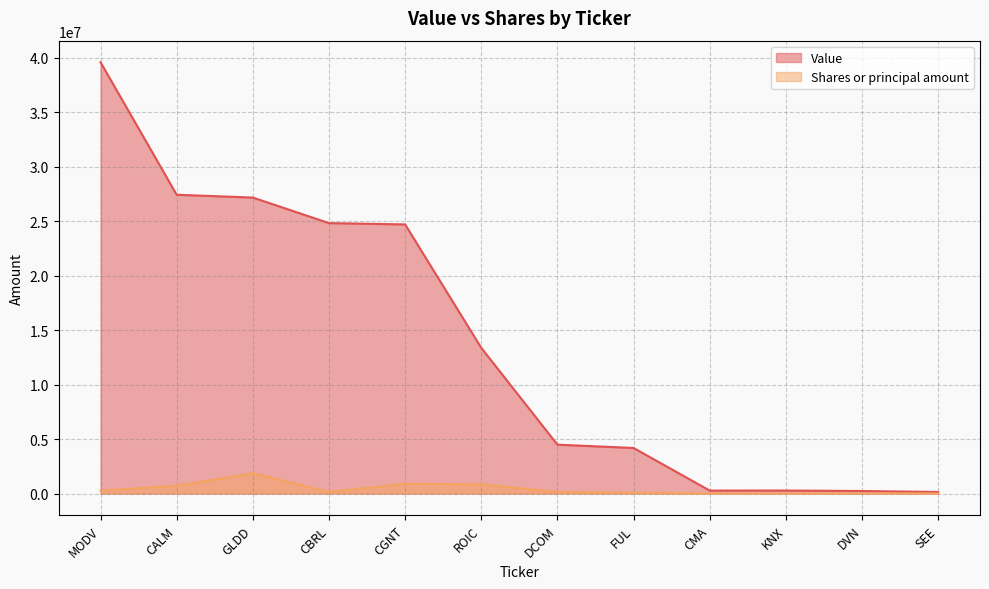

What is the label of the 6th point from the right?

DCOM